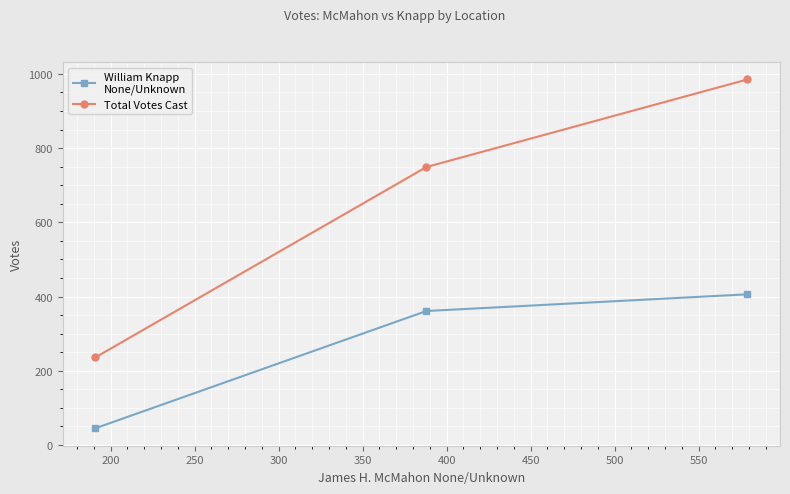

What is the minimum value shown in the chart?

45